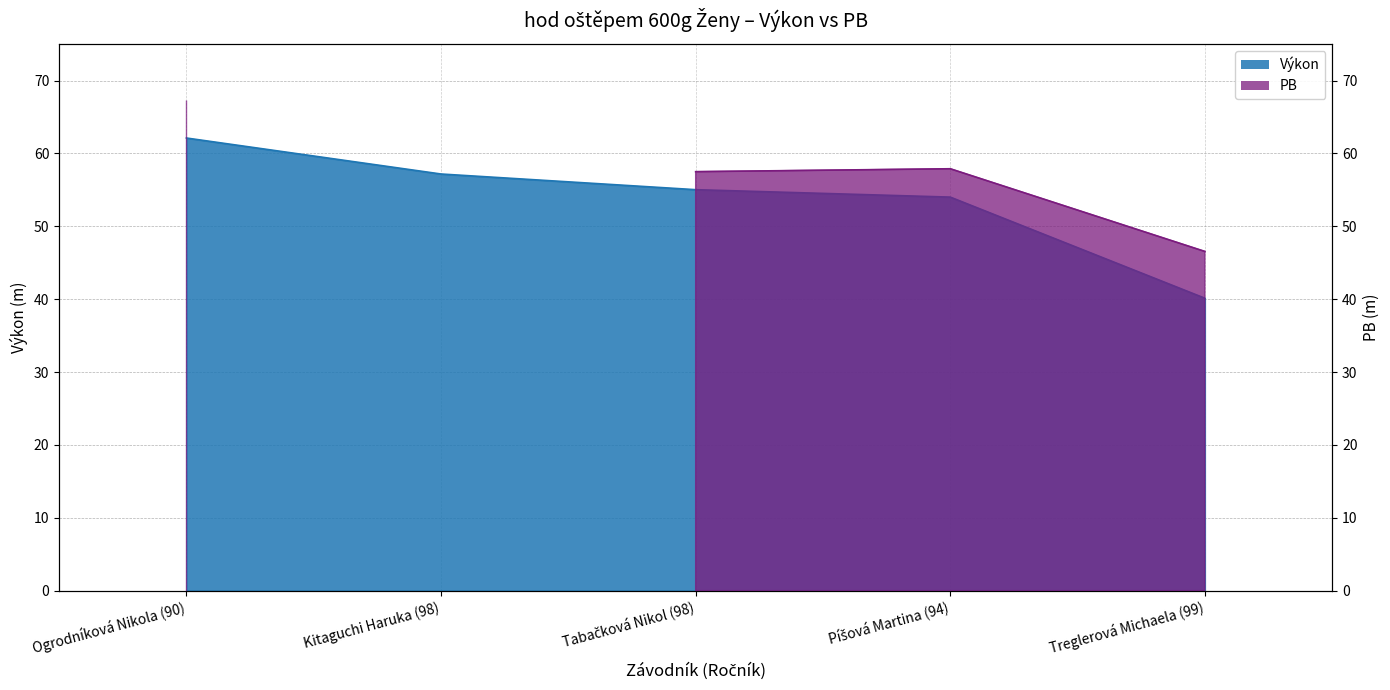

What is the ratio of the value at Treglerová Michaela (99) to the value at Kitaguchi Haruka (98)?

0.7